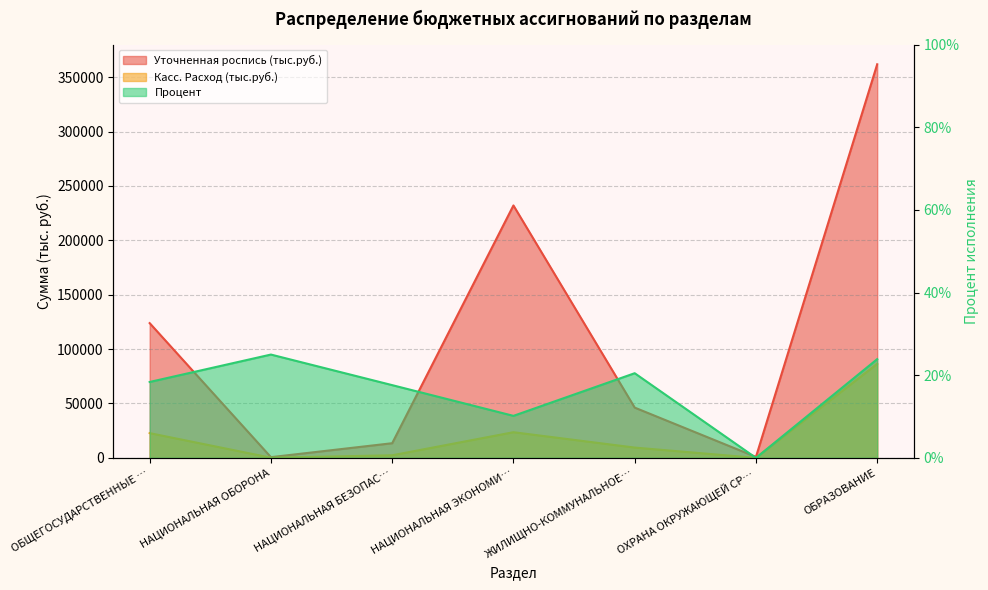

Between ОБЩЕГОСУДАРСТВЕННЫЕ … and ОХРАНА ОКРУЖАЮЩЕЙ СР…, which series saw the biggest shift?

Уточненная роспись (тыс.руб.)